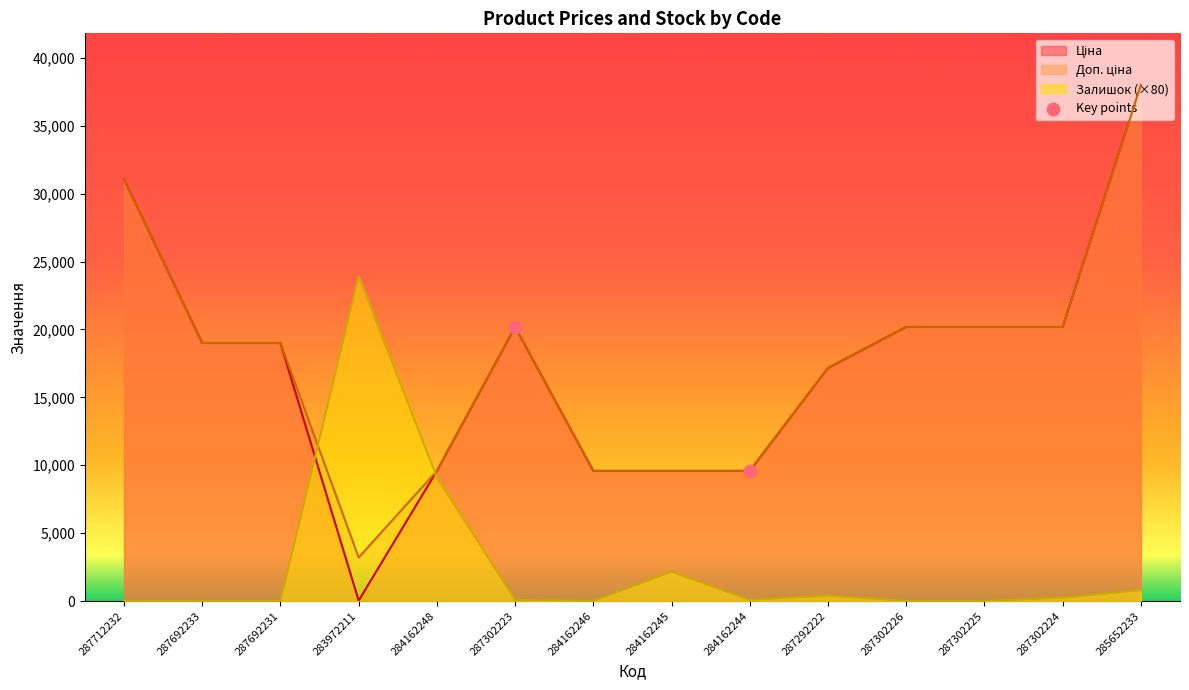

True or false: Залишок (×80) has a value of 13914.3 at 287692233.

False